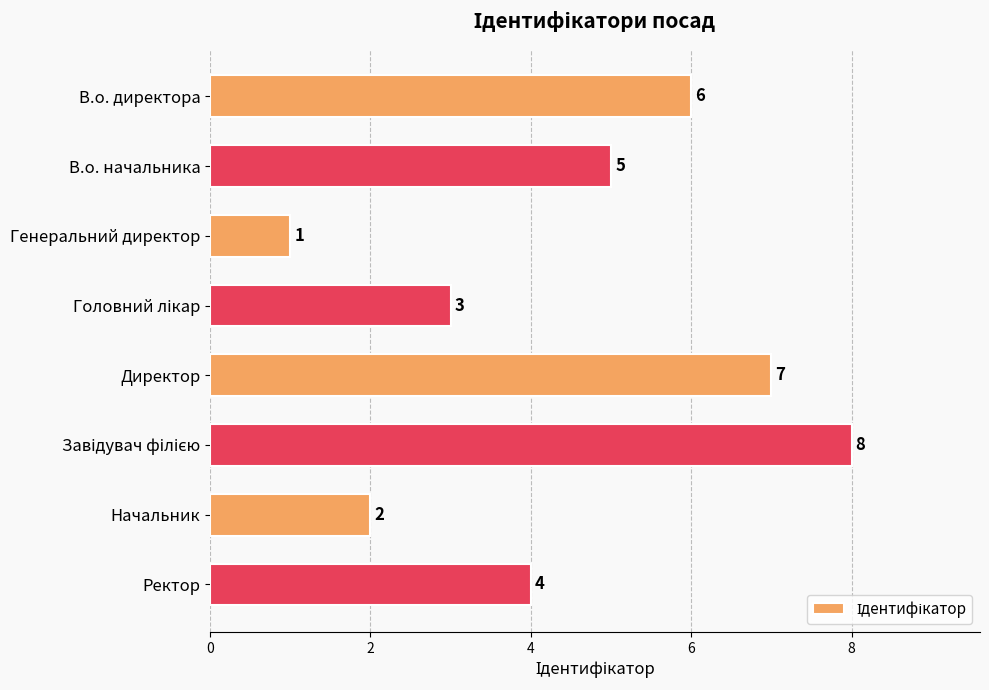

What is the ratio of the value at В.о. директора to the value at В.о. начальника?

1.2